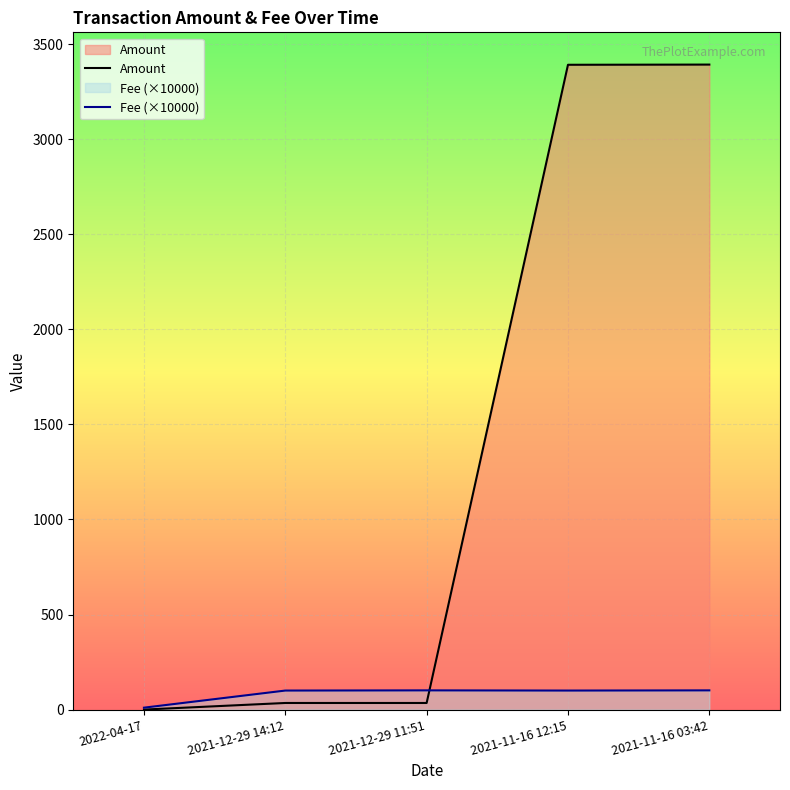

Count the number of categories in the chart.

5